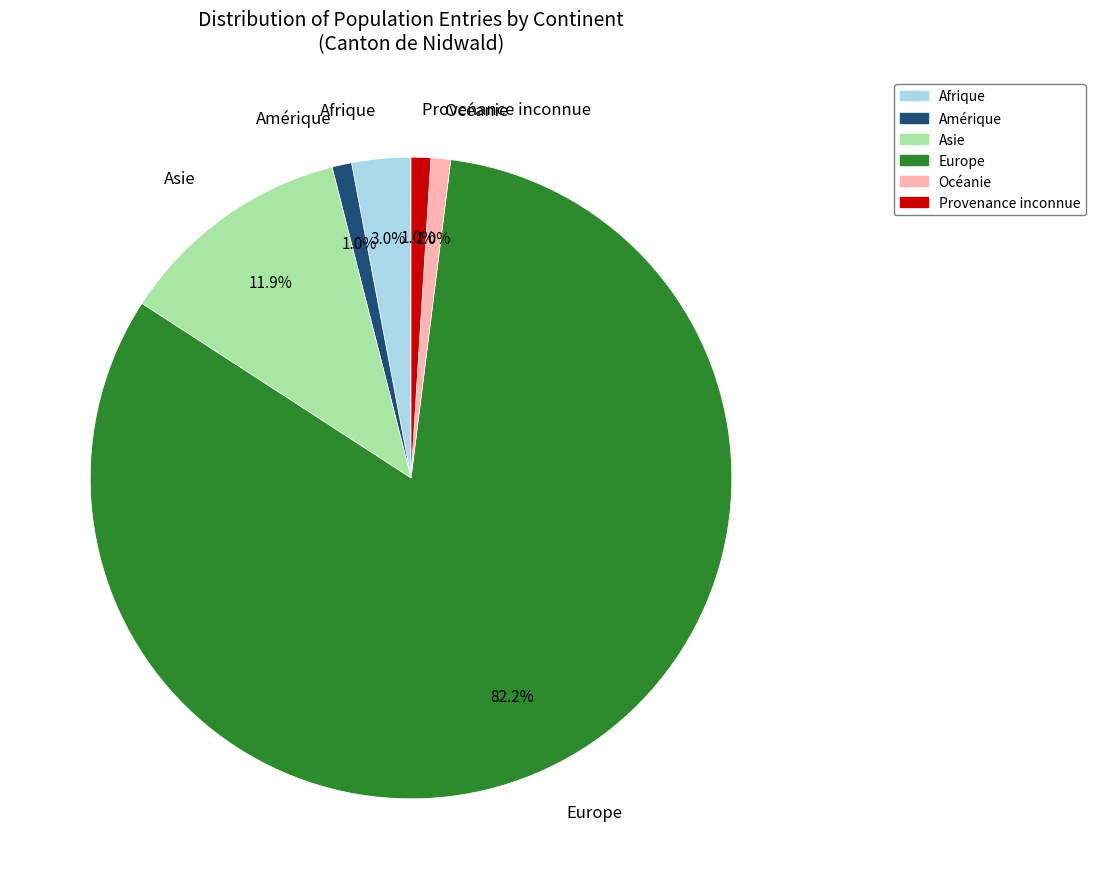

To the nearest percent, what percentage of the pie is Océanie?

1%